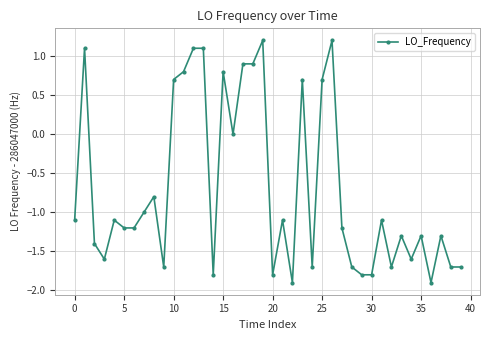

Count the number of categories in the chart.

40